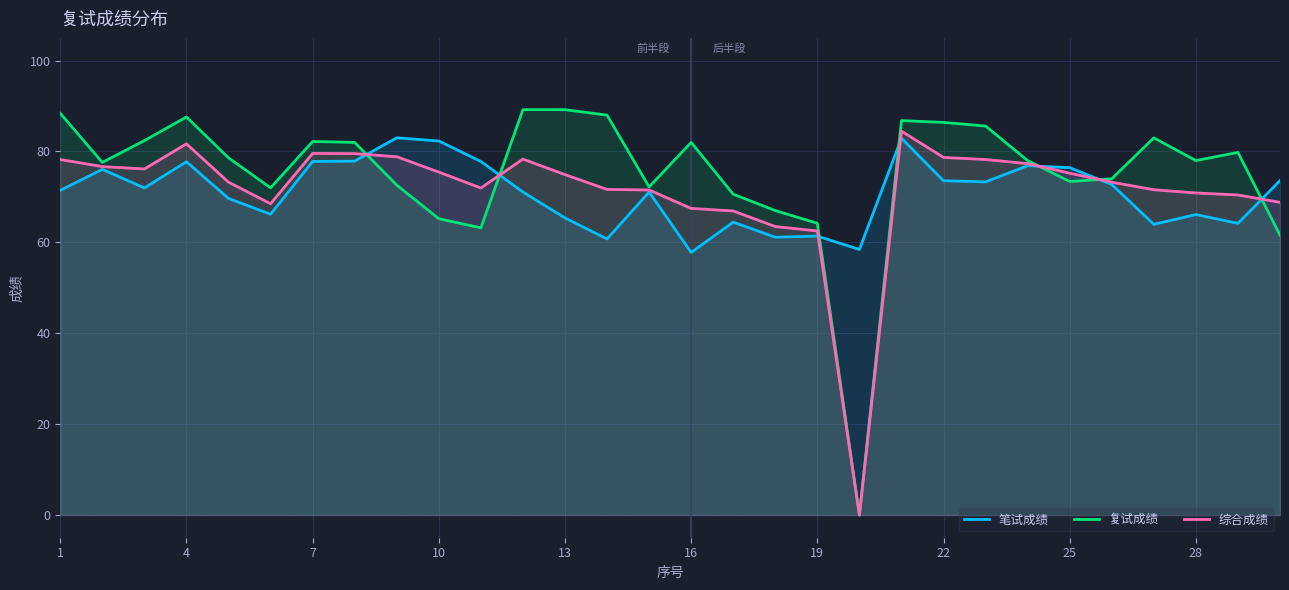

True or false: 笔试成绩 has more than 1 points higher than both neighbors.

True